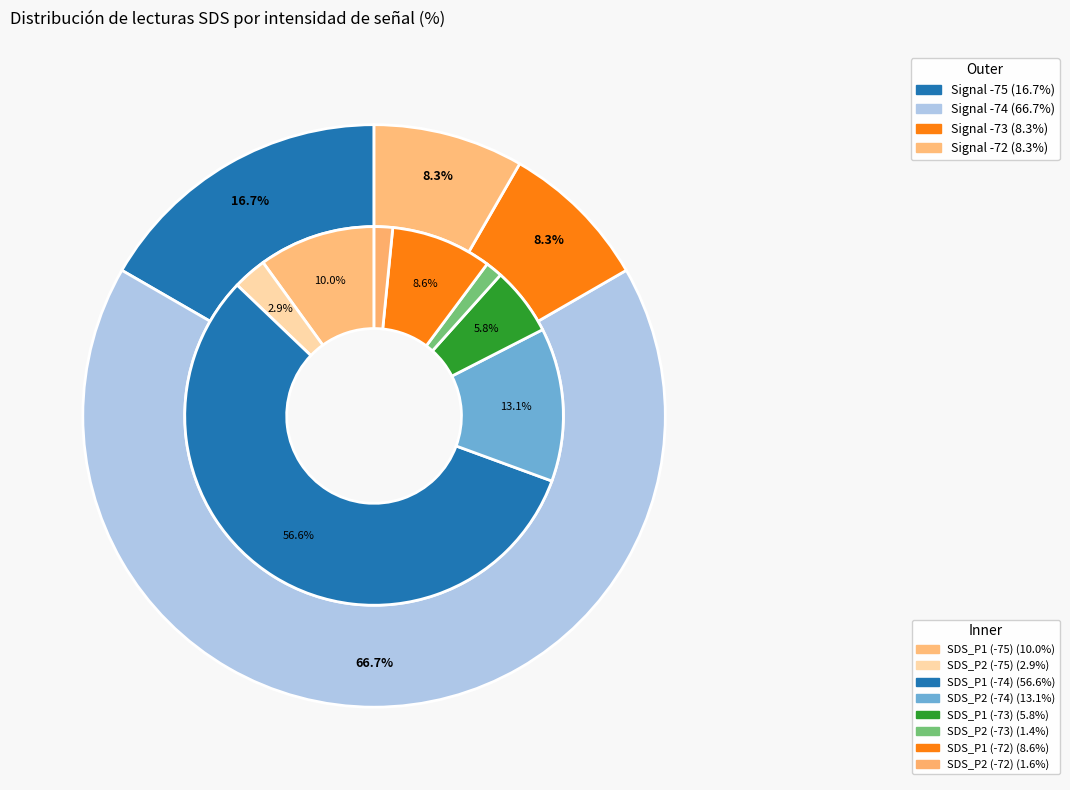

How many segments does this pie chart have?

12